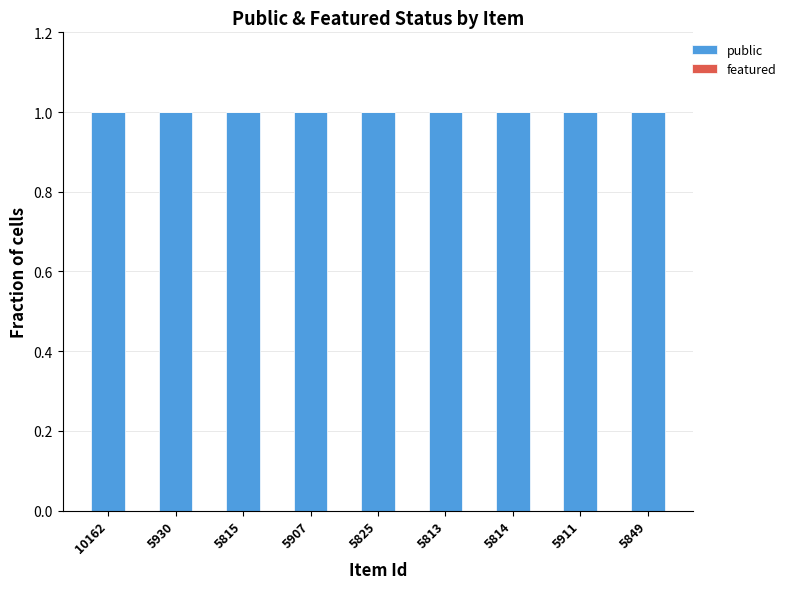

What is the value of the public bar at the 2nd from the left?

1